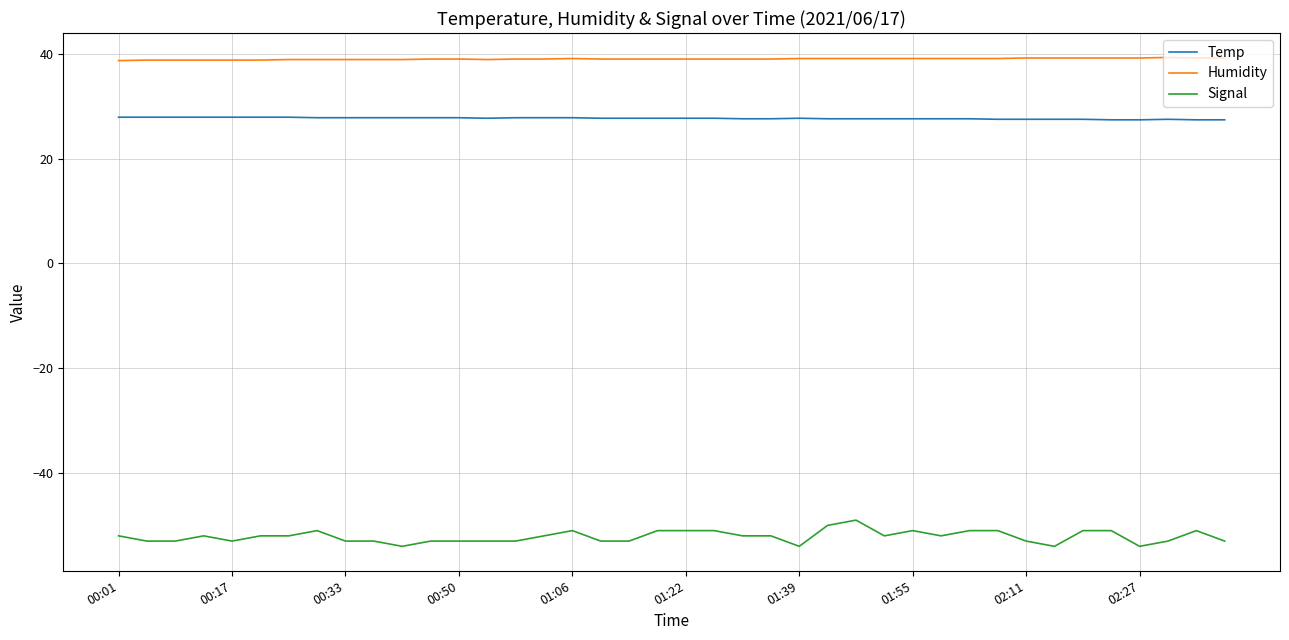

Which series has the largest total across all categories?

Humidity